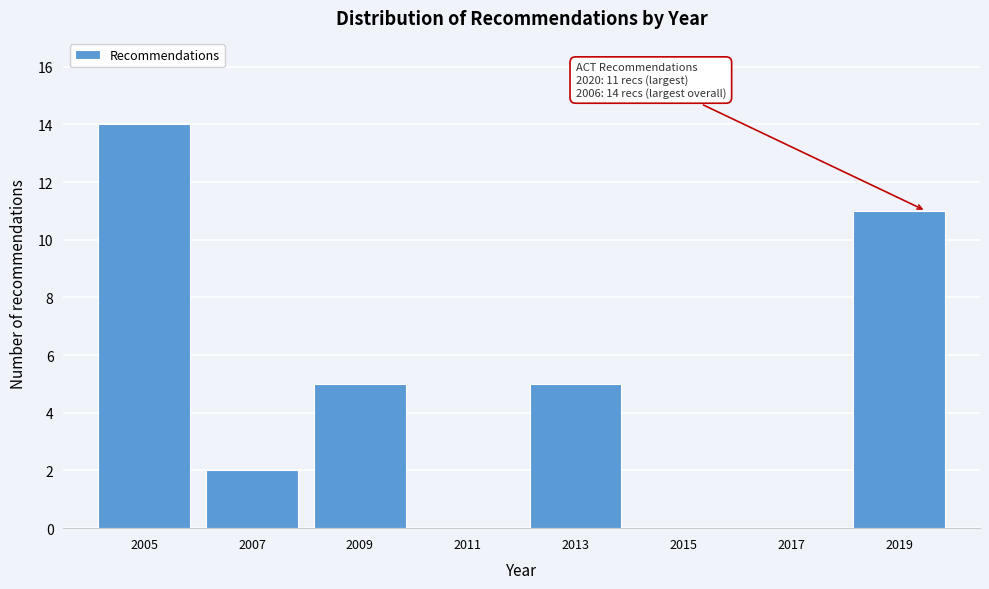

Reading left to right, extract all data points from this chart.

2005=14	2007=2	2009=5	2011=0	2013=5	2015=0	2017=0	2019=11